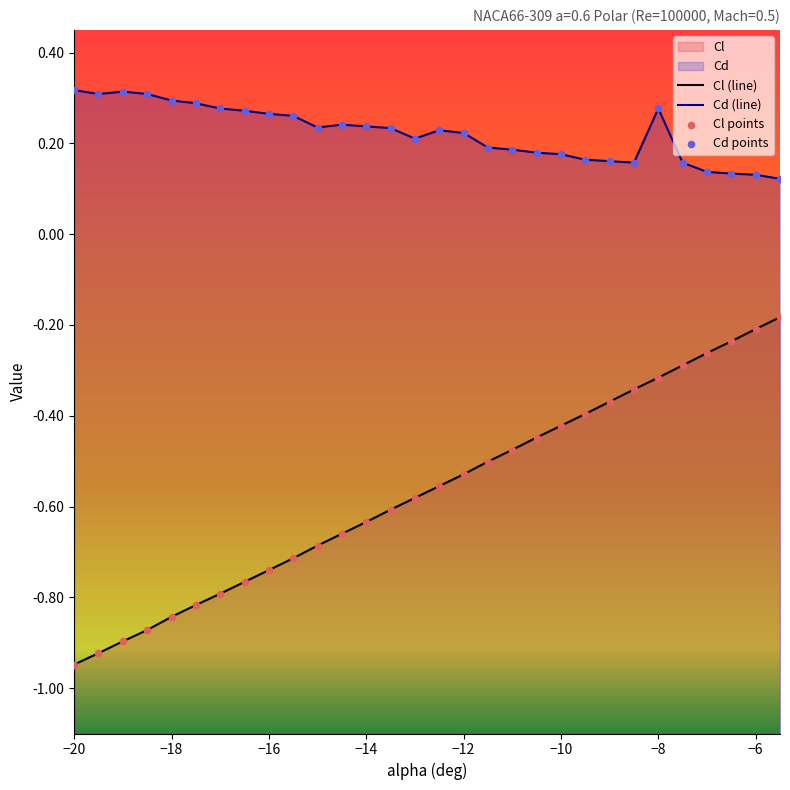

Is the value of Cd points at −4 greater than the value of Cd (line) at −14?

No